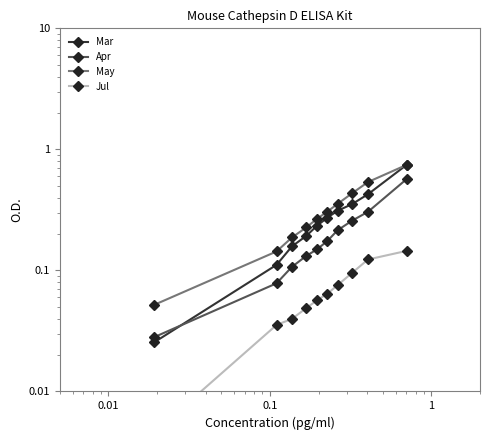

How many lines are shown in the chart?

4